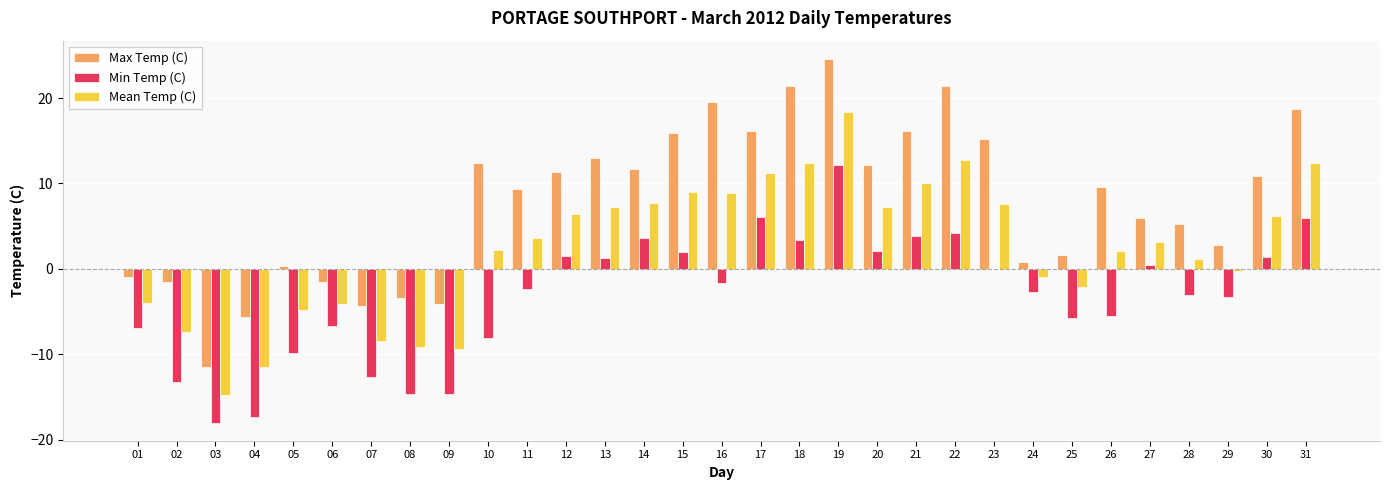

Where is Mean Temp (C) nearest to the value 1?

28